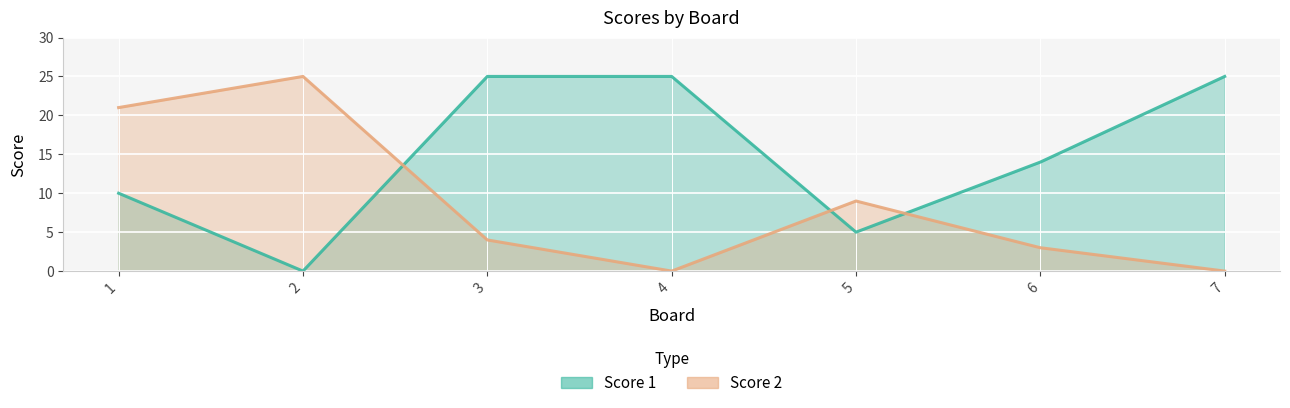

True or false: Score 1 and Score 2 intersect in this chart.

True